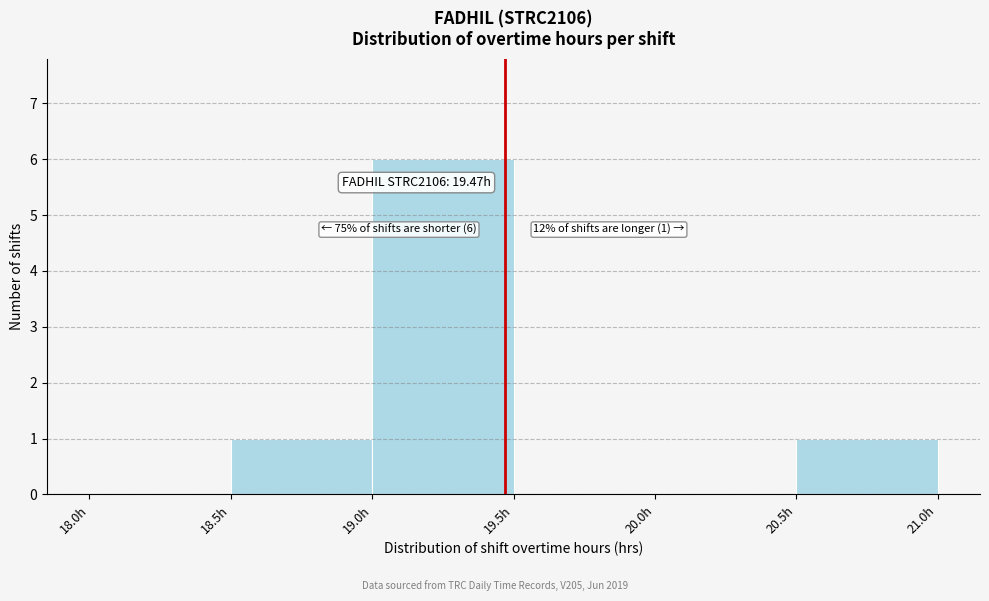

Which range on the x-axis has the tallest bar?

19.0 to 19.5